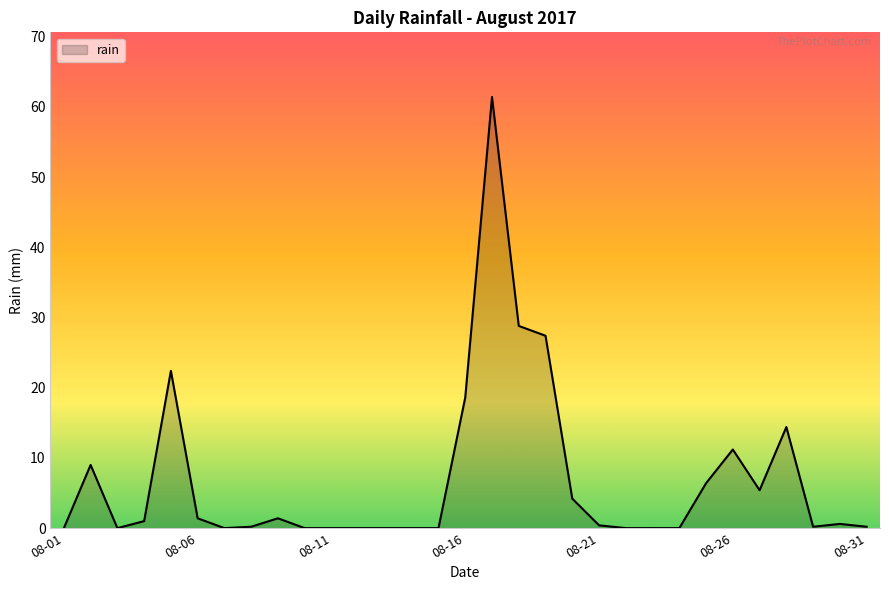

What is the maximum value shown in the chart?

61.4